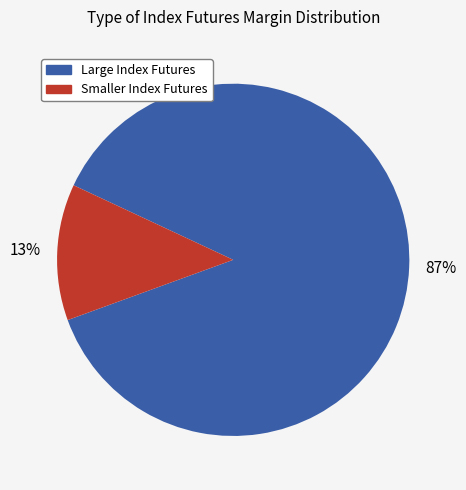

Does any single category account for the majority?

Yes